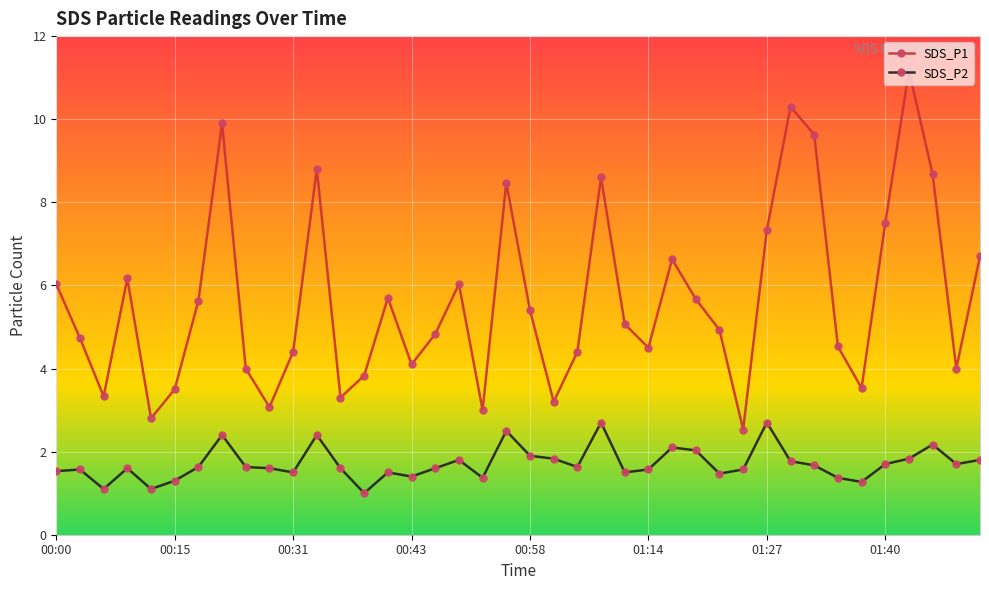

In SDS_P1, how many points are lower than both neighbors (excluding endpoints)?

11